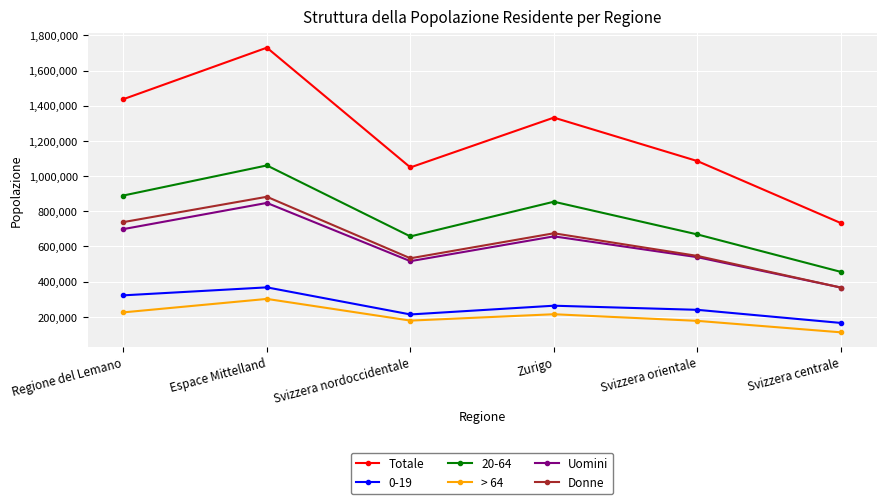

How many lines are shown in the chart?

6